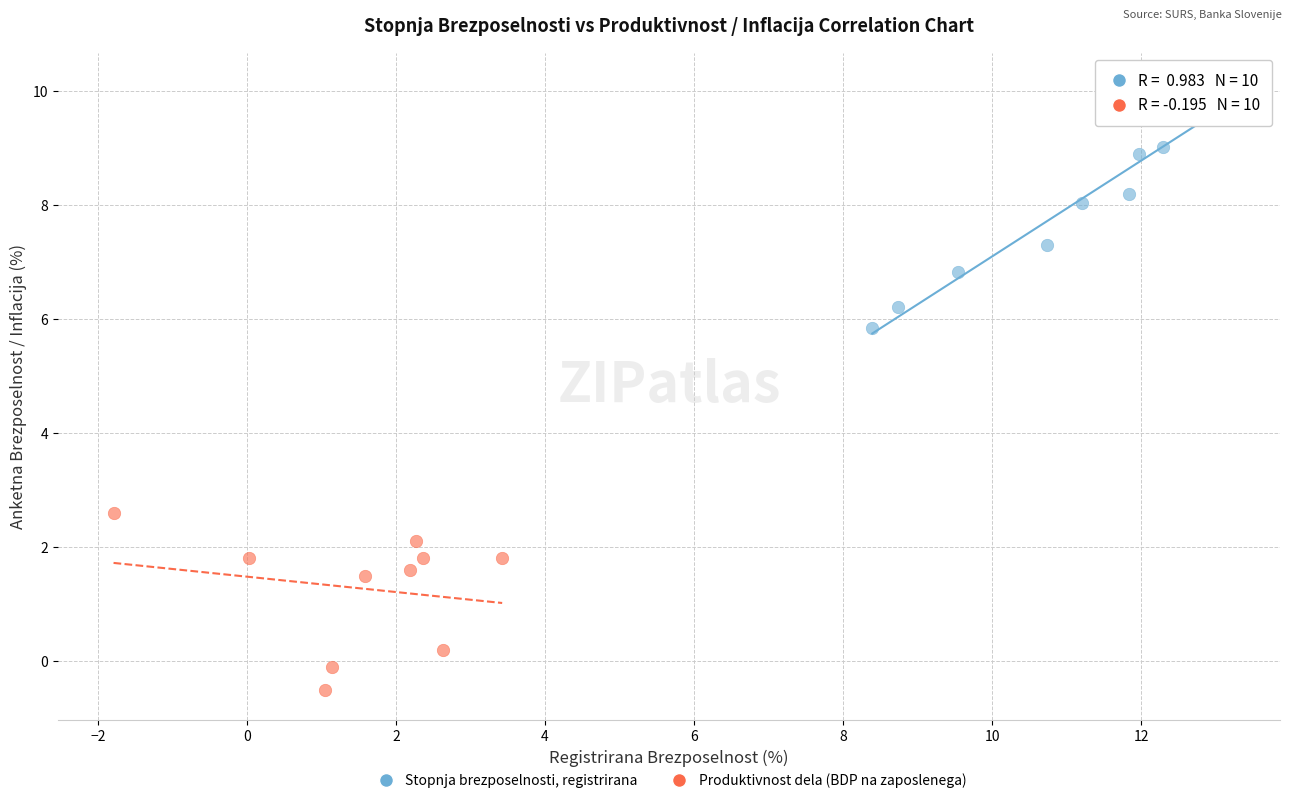

Which series reaches the minimum Y coordinate?

Produktivnost dela (BDP na zaposlenega)